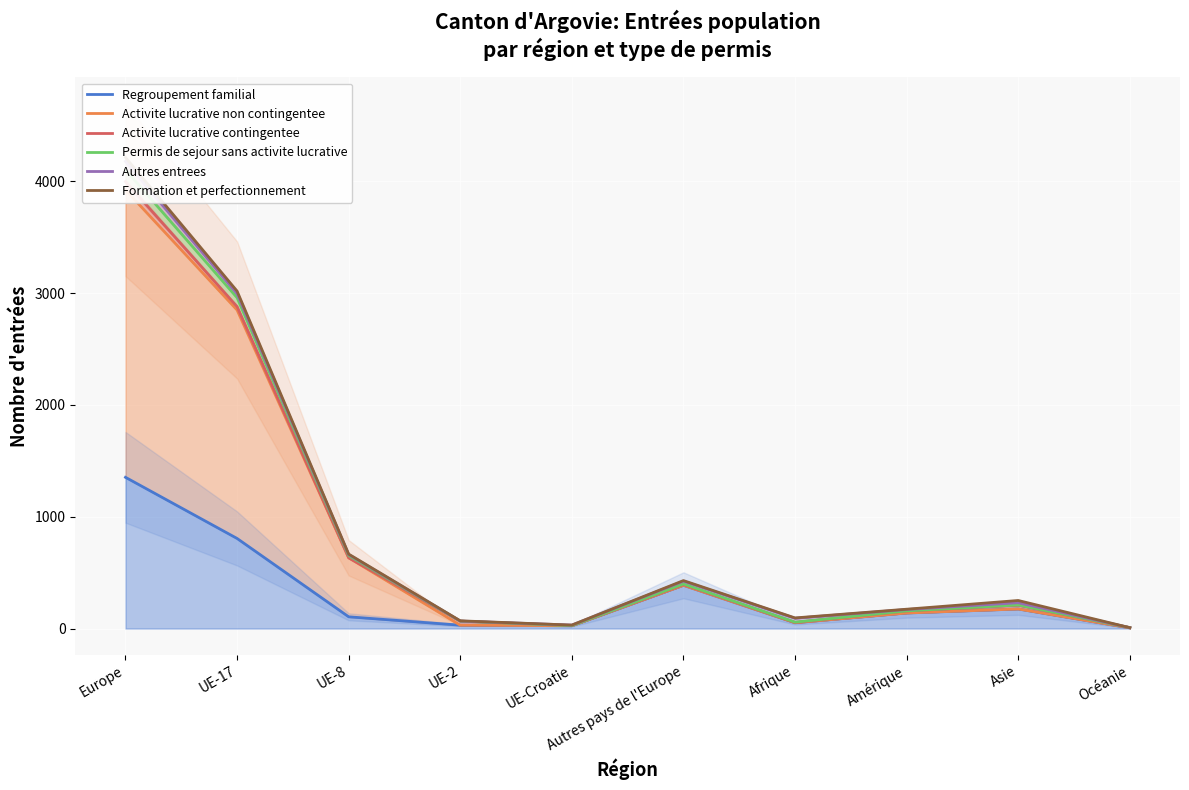

Between Europe and Afrique, which series saw the biggest shift?

Formation et perfectionnement